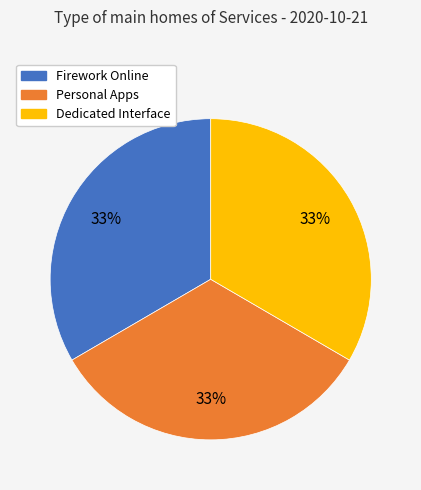

How many segments does this pie chart have?

3